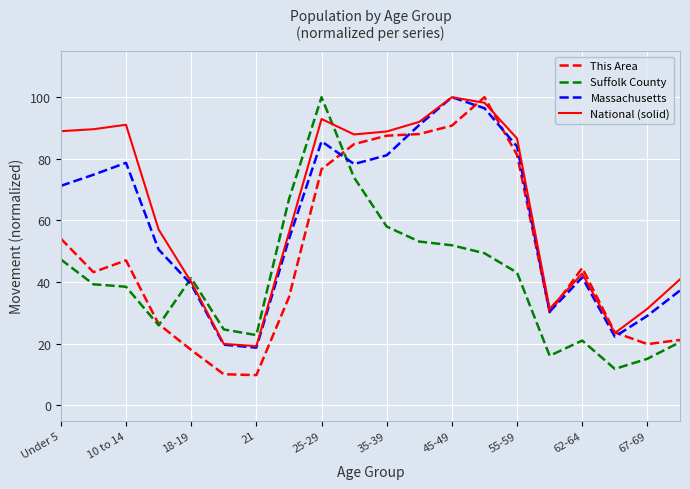

Which series has the largest total across all categories?

National (solid)